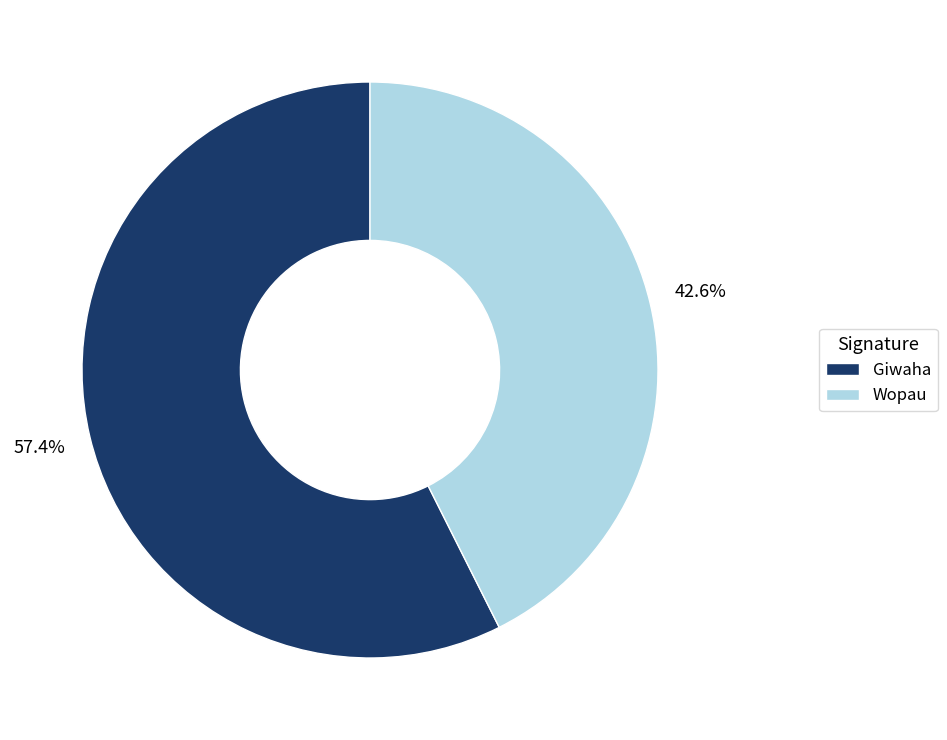

To the nearest percent, what is the difference between the largest and smallest slice percentages?

15%